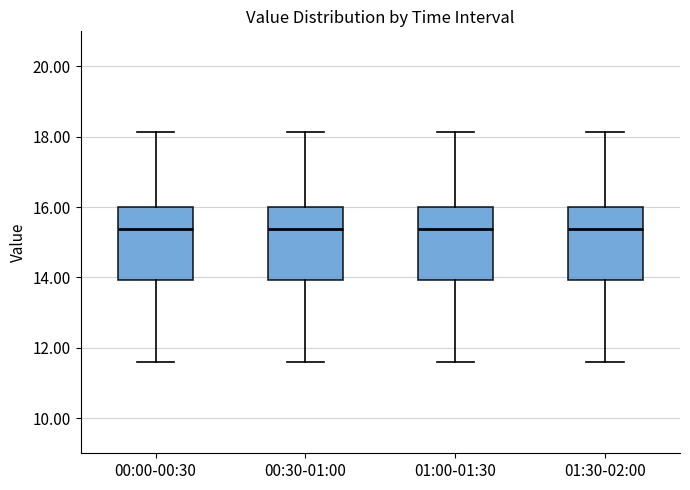

Where does the upper whisker of the box for 01:00-01:30 end on the y-axis? The values are not printed on the chart, so give them approximately, as read against the axis.

18.2